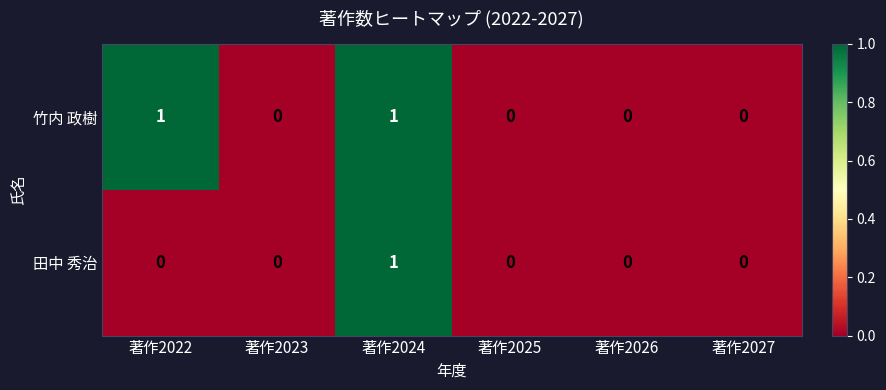

Rank the series by their average value, from highest to lowest.

竹内 政樹, 田中 秀治